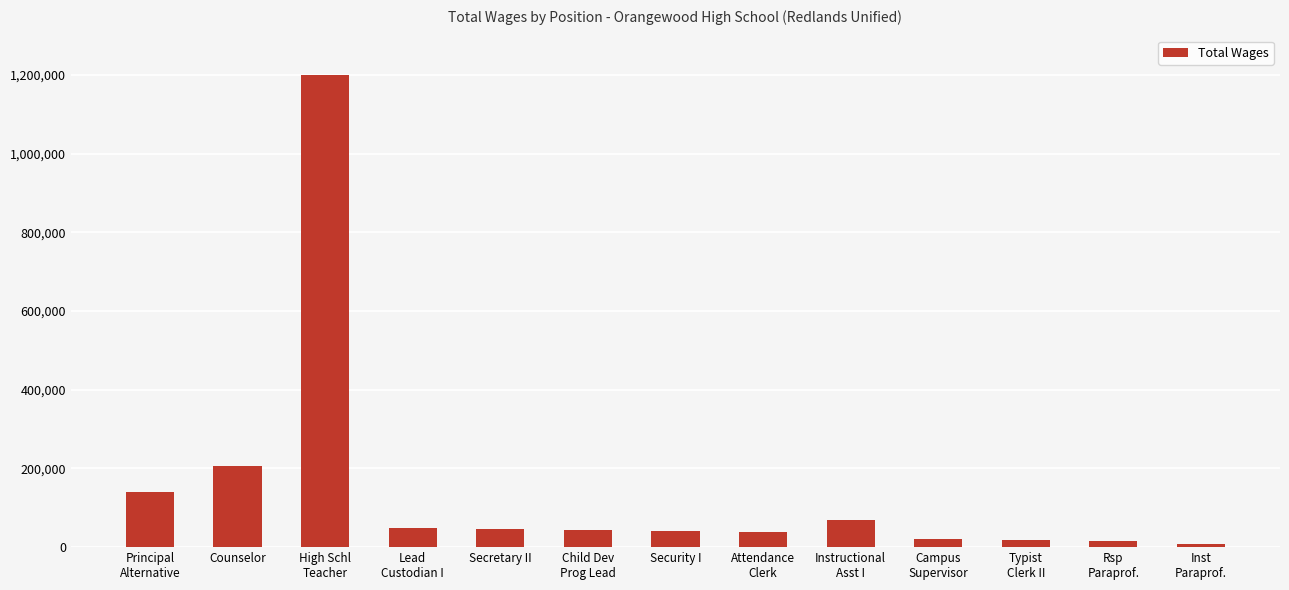

Is it true that the value at Counselor is 318609?

False